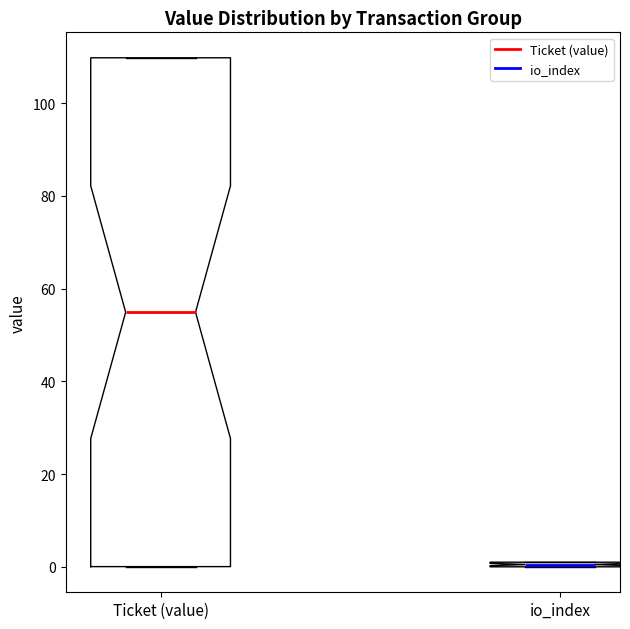

Where is the upper edge of the box for io_index on the y-axis? The values are not printed on the chart, so give them approximately, as read against the axis.

2